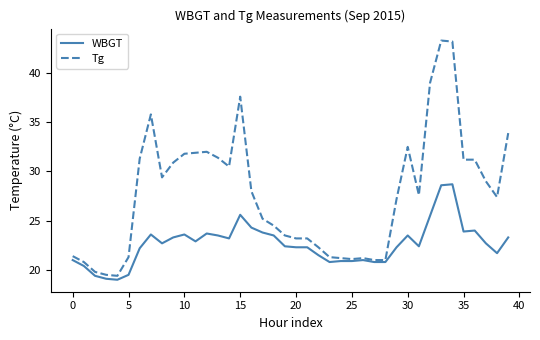

List the series in order of their peak value, highest first.

Tg, WBGT